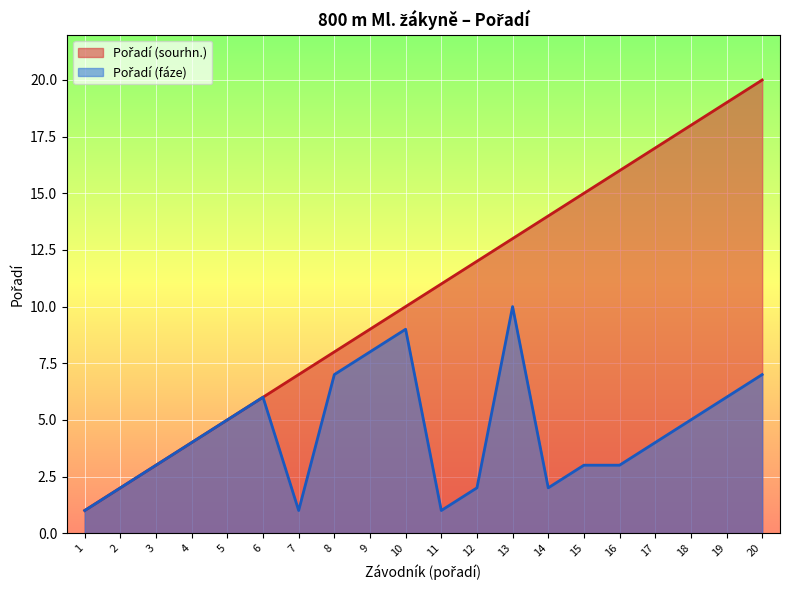

How many data points in Pořadí (sourhn.) are above 11?

9